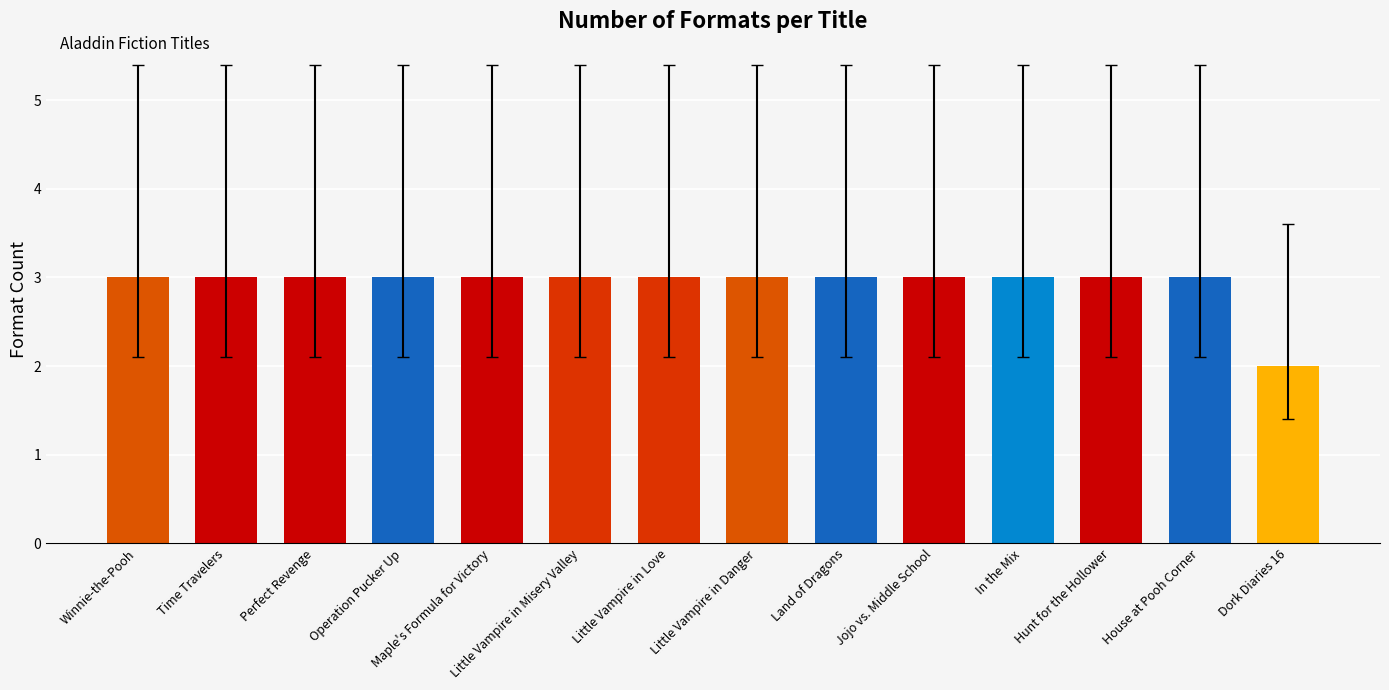

What is the ratio of the value at Jojo vs. Middle School to the value at House at Pooh Corner?

1.0